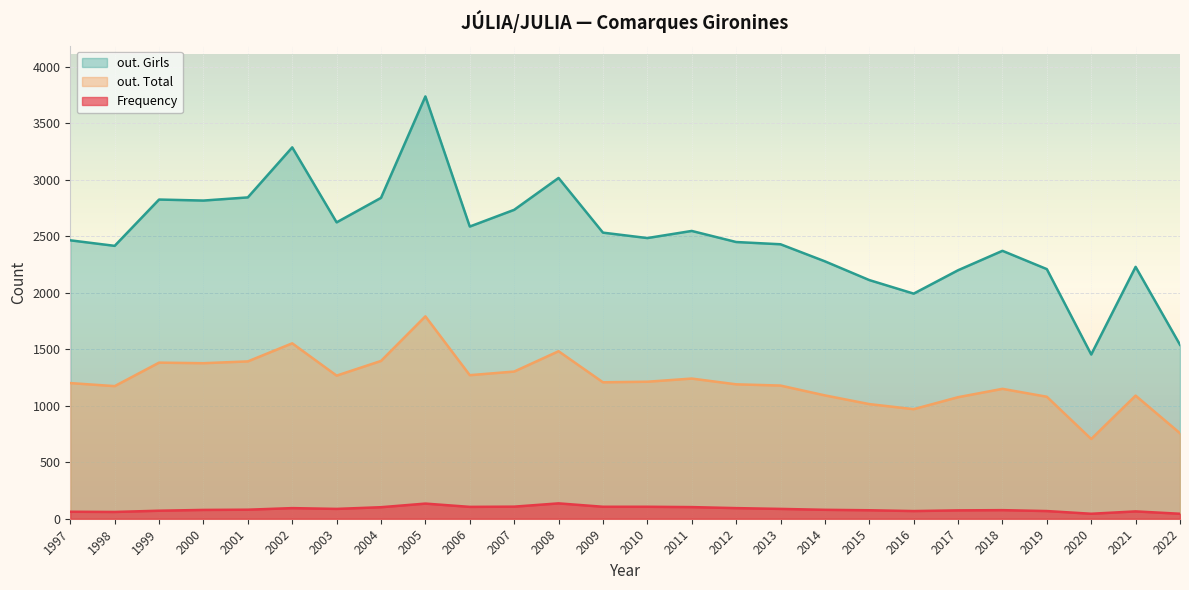

True or false: Frequency has a value of 139 at 2014.

False